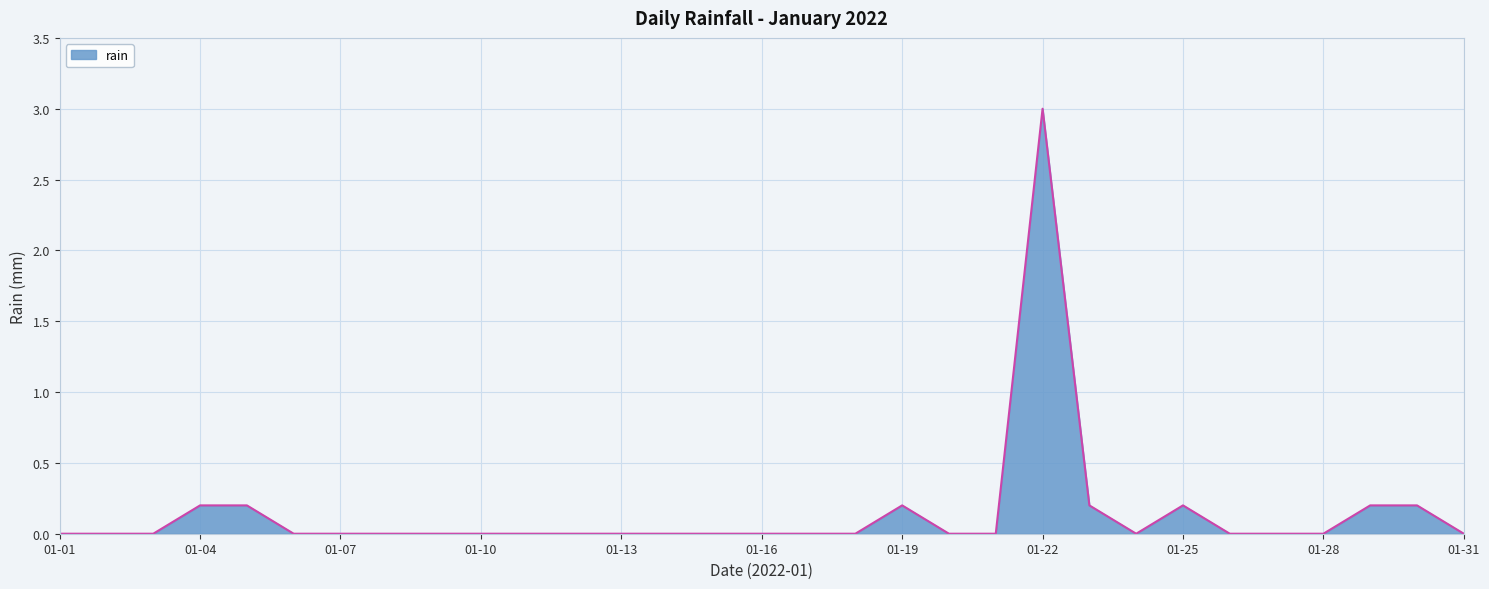

Reading right to left, list all the values displayed in this chart.

0.0	0.2	0.2	0.0	0.0	0.0	0.2	0.0	0.2	3.0	0.0	0.0	0.2	0.0	0.0	0.0	0.0	0.0	0.0	0.0	0.0	0.0	0.0	0.0	0.0	0.0	0.2	0.2	0.0	0.0	0.0